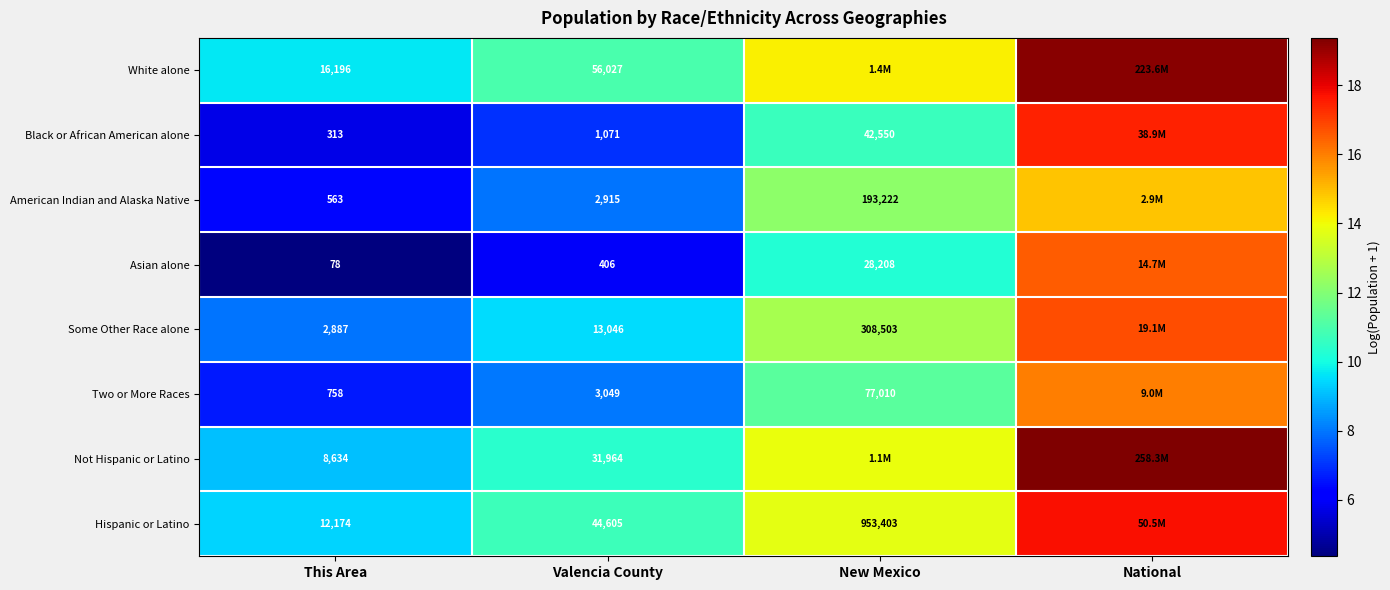

At how many categories does at least one series exceed 8?

4